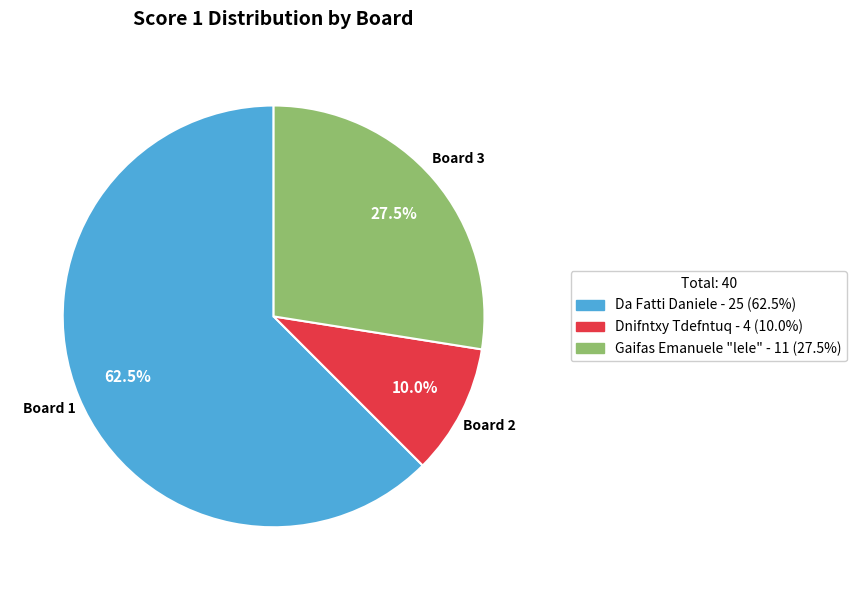

Approximately how many times larger is the value at Board 1 compared to Board 2?

6.2